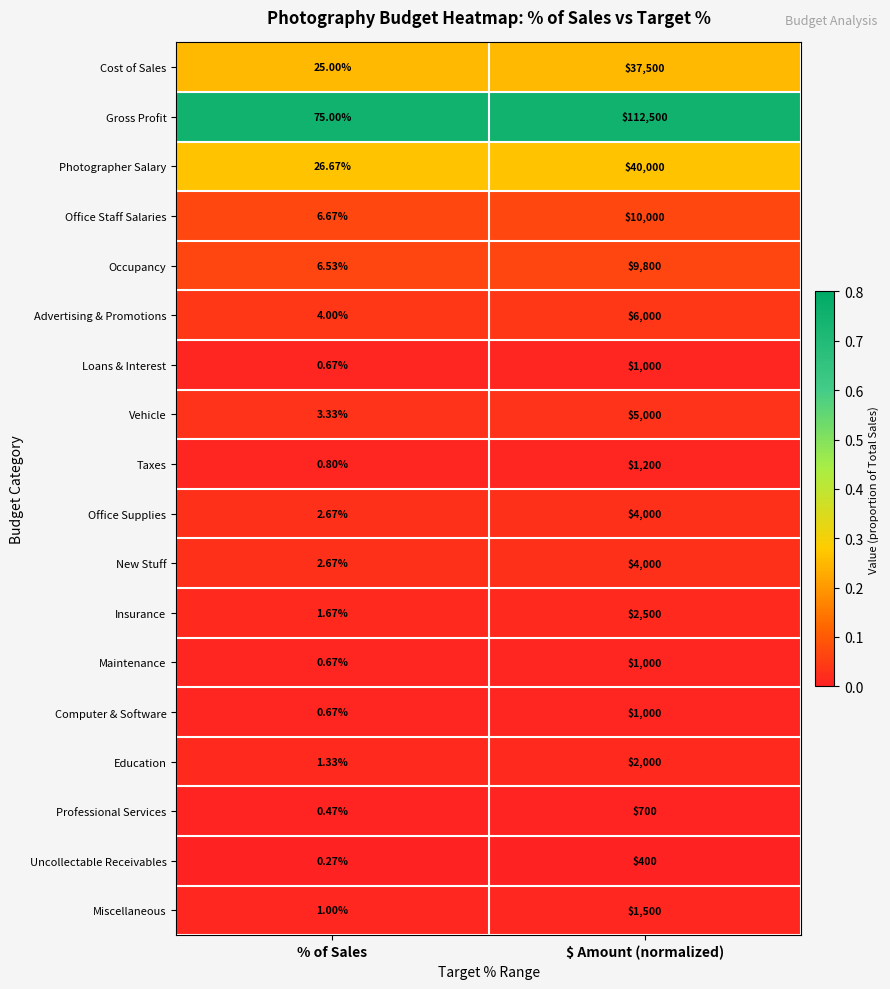

List the labels in order of Miscellaneous value, smallest first.

% of Sales, $ Amount (normalized)